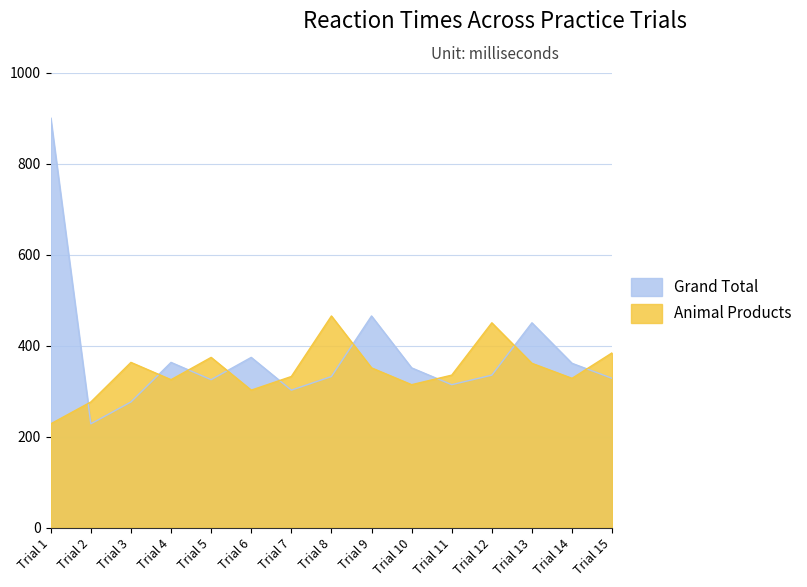

How many lines are shown in the chart?

2